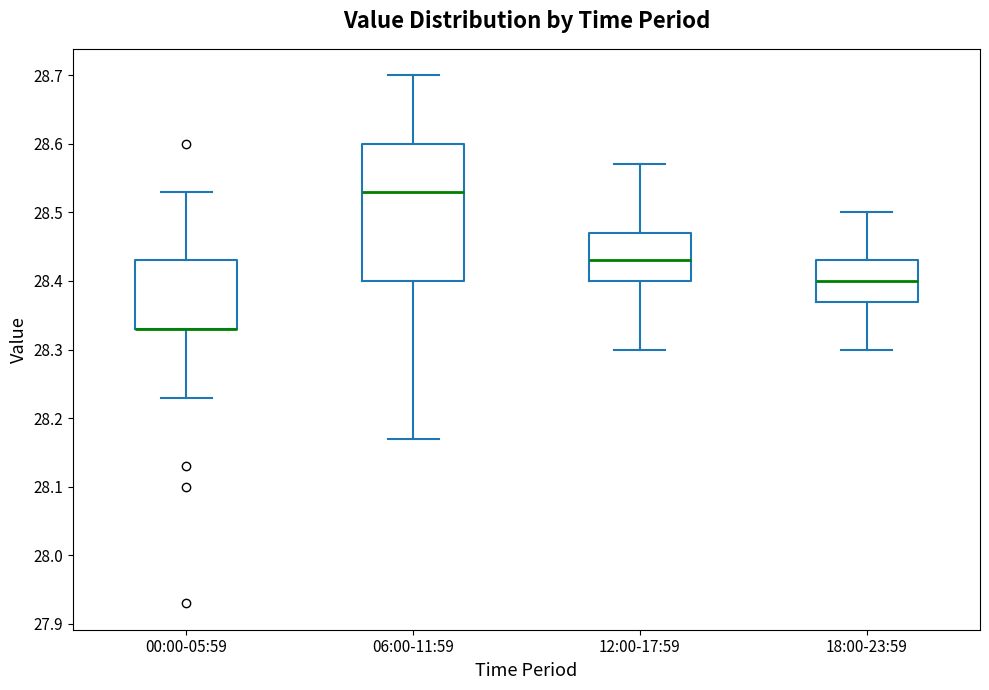

Where is the upper edge of the box for 00:00-05:59 on the y-axis? The values are not printed on the chart, so give them approximately, as read against the axis.

28.43